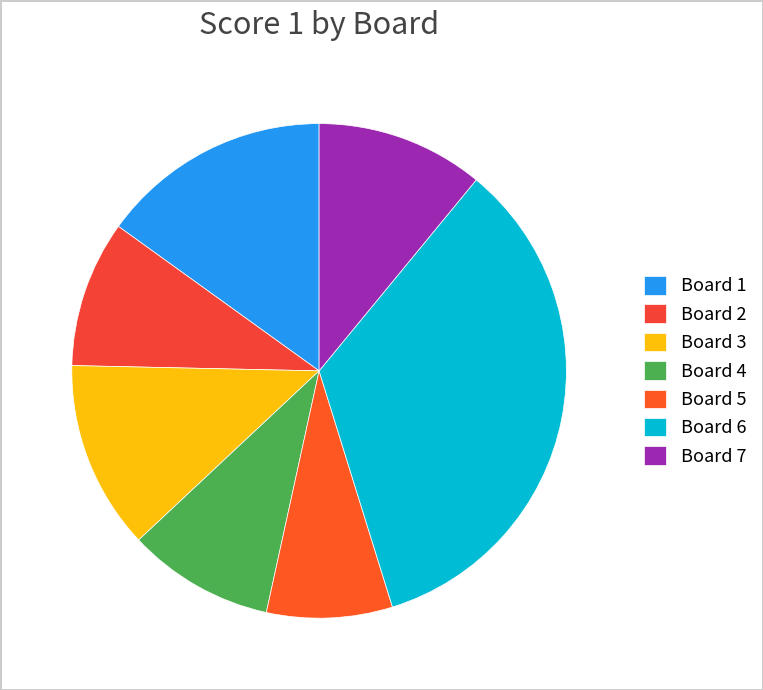

True or false: Board 4 accounts for 1% of the total.

False